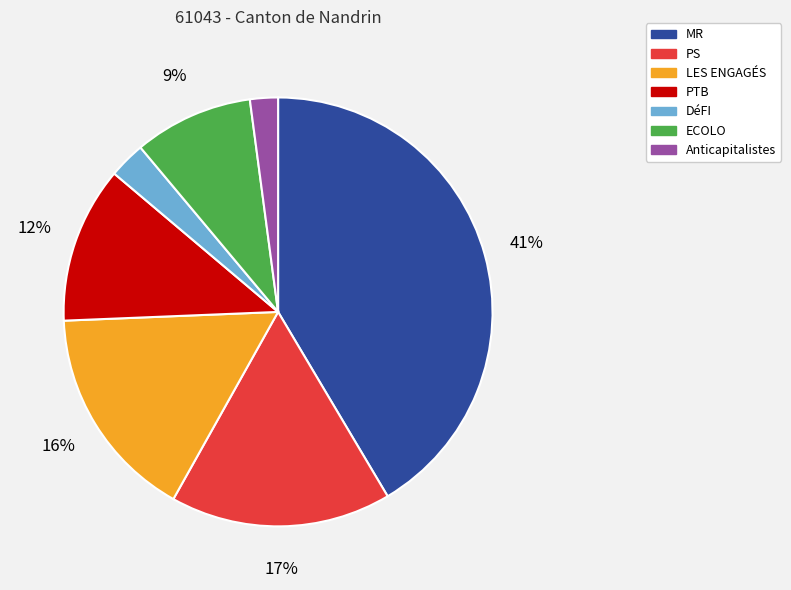

To the nearest percent, what percentage of the pie is MR?

41%